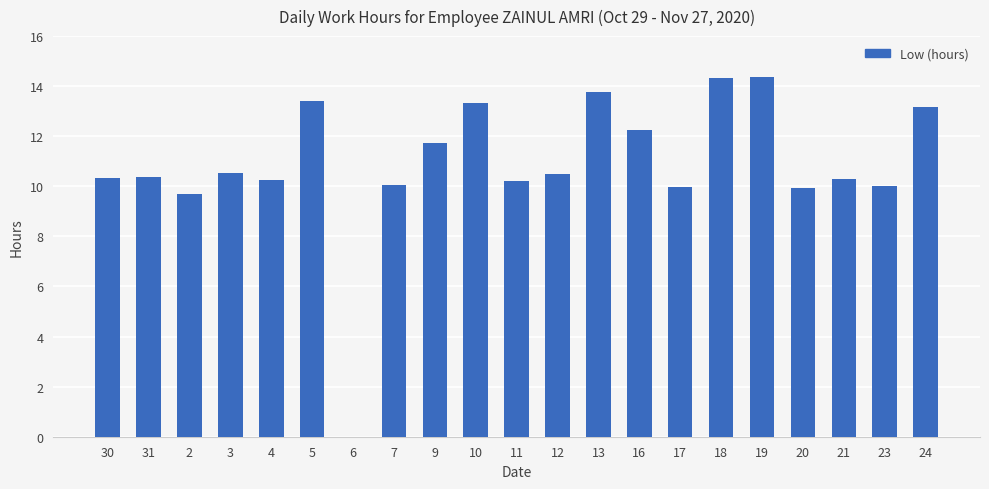

What is the sum of all values?

228.5